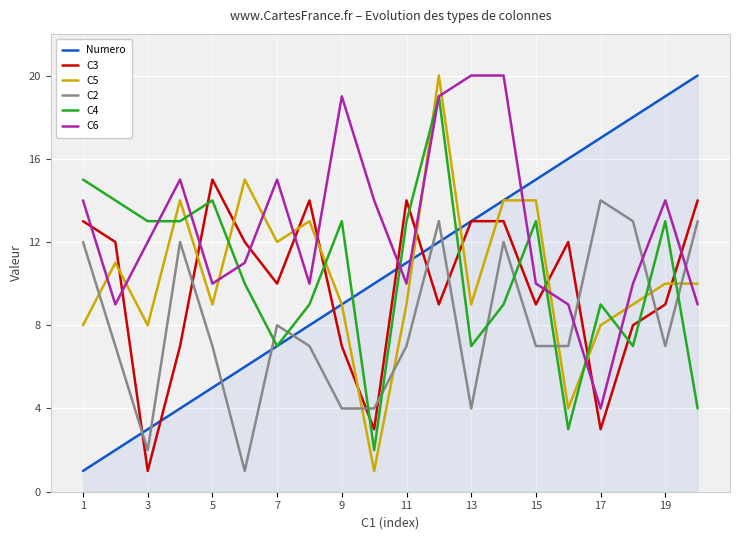

How many times do C6 and C3 cross each other?

11